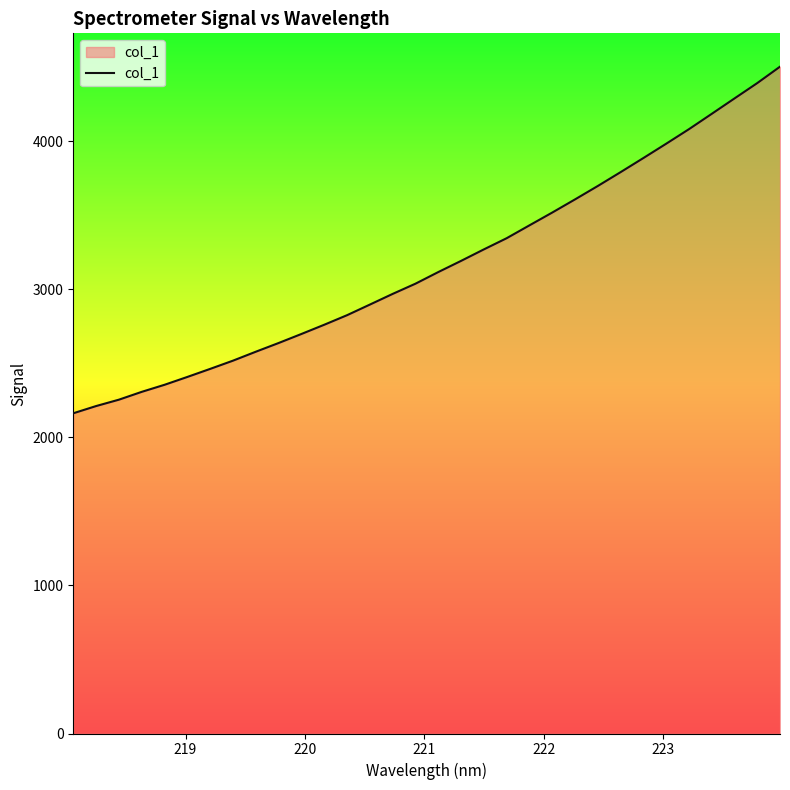

What is the greatest value displayed?

4504.7